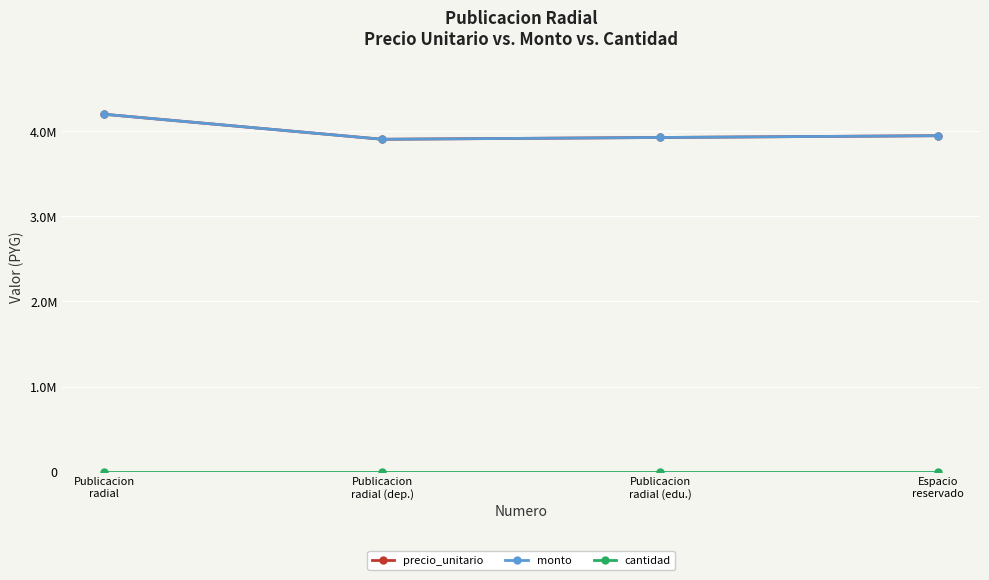

Rank the categories by cantidad value from highest to lowest.

Publicacion
radial, Publicacion
radial (dep.), Publicacion
radial (edu.), Espacio
reservado